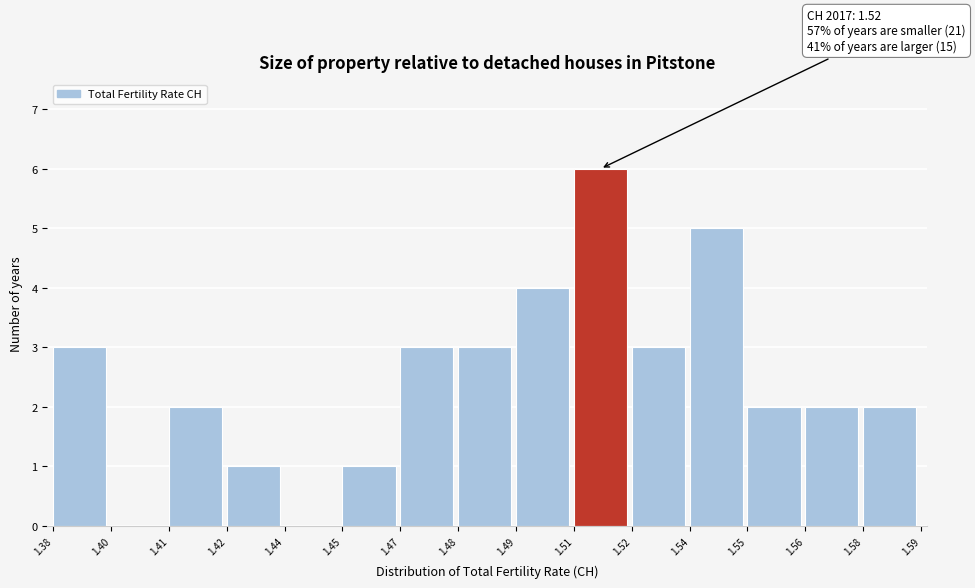

Reading left to right, extract all data points from this chart.

1.38=3	1.40=0	1.41=2	1.42=1	1.44=0	1.45=1	1.47=3	1.48=3	1.49=4	1.51=6	1.52=3	1.54=5	1.55=2	1.56=2	1.58=2